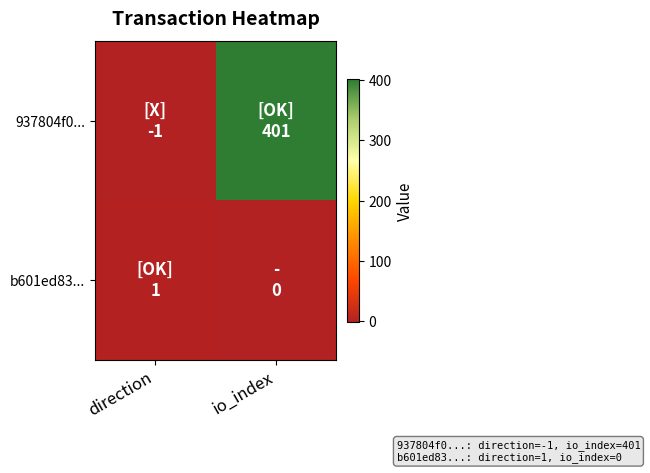

Count the number of data series in this chart.

2